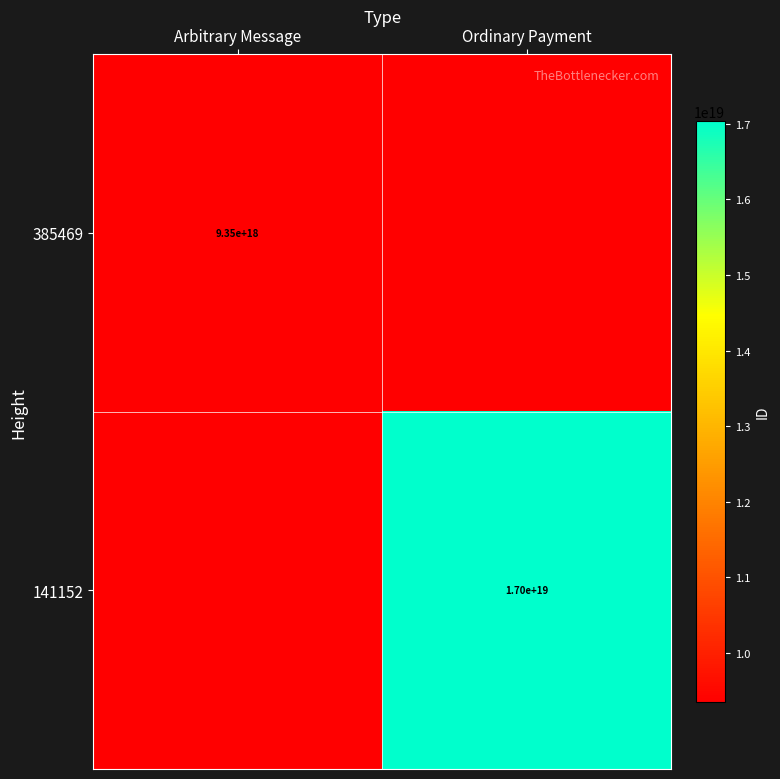

The 141152 series shows 7771828871040484352 at Ordinary Payment. True or false?

False